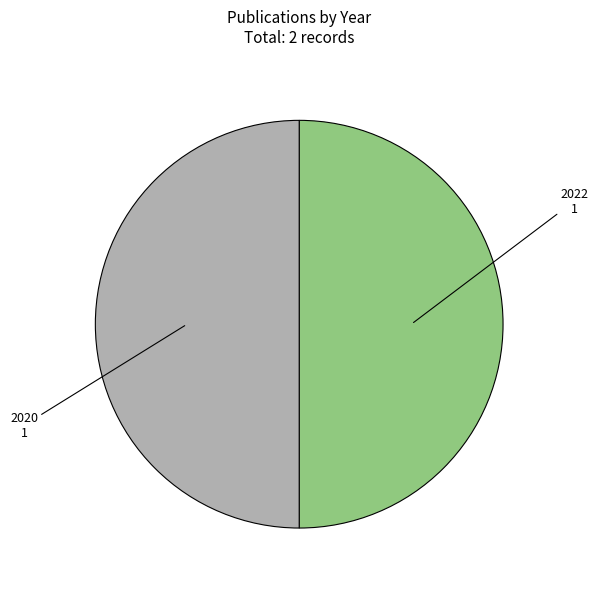

Is the sum of 2022 and 2020 greater than half?

Yes